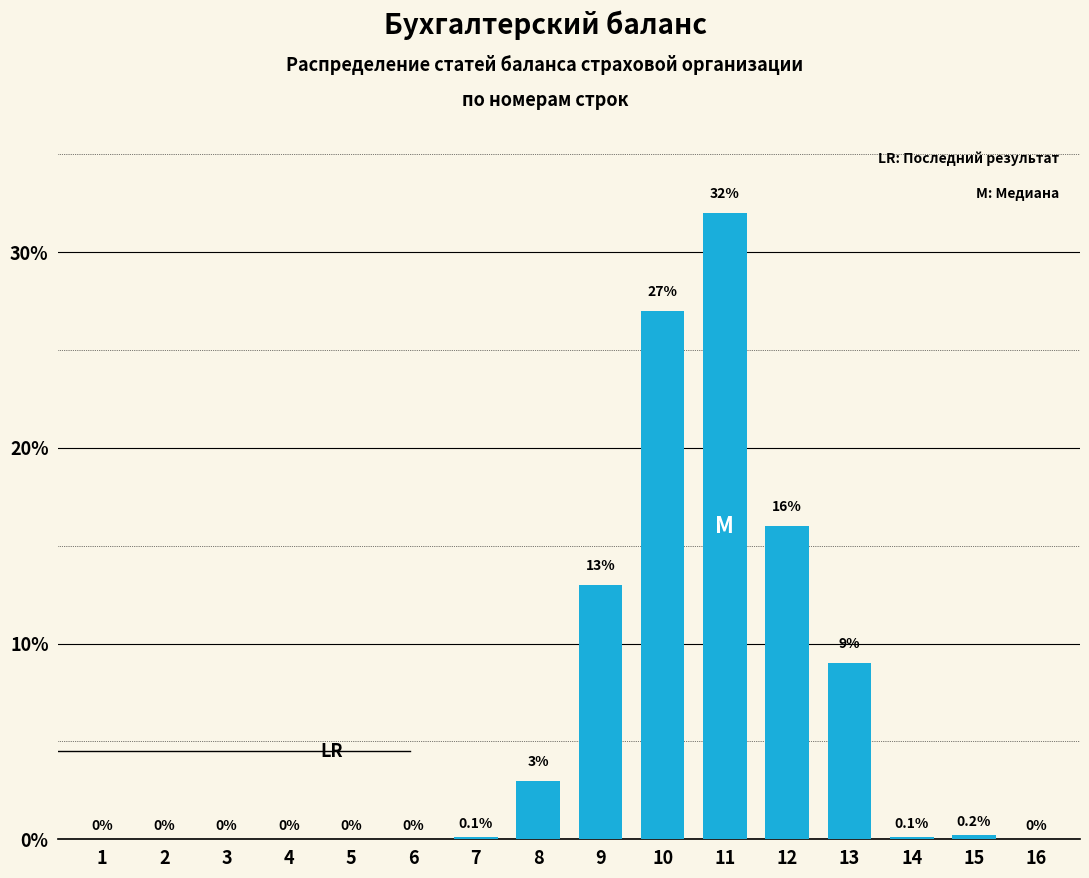

Reading left to right, extract all data points from this chart.

1=0.0	2=0.0	3=0.0	4=0.0	5=0.0	6=0.0	7=0.1	8=3.0	9=13.0	10=27.0	11=32.0	12=16.0	13=9.0	14=0.1	15=0.2	16=0.0